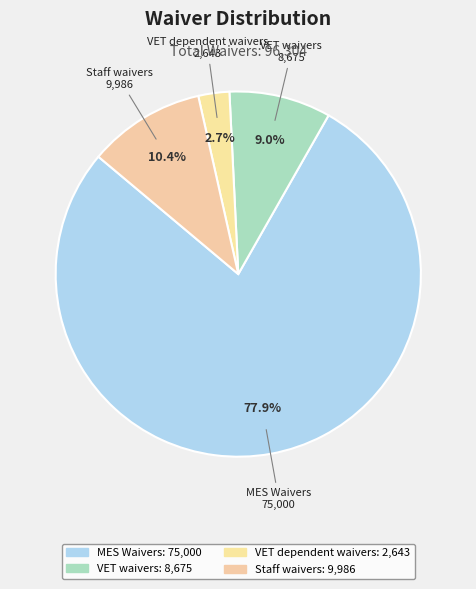

What is the change in value from MES Waivers to VET waivers?

-66325